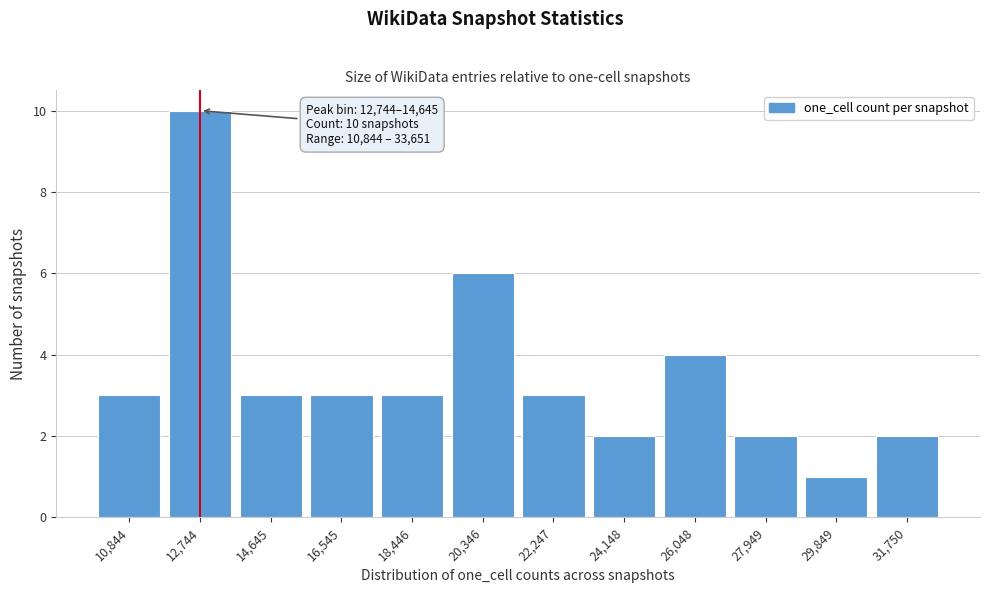

Reading left to right, extract all data points from this chart.

10,844=3	12,744=10	14,645=3	16,545=3	18,446=3	20,346=6	22,247=3	24,148=2	26,048=4	27,949=2	29,849=1	31,750=2